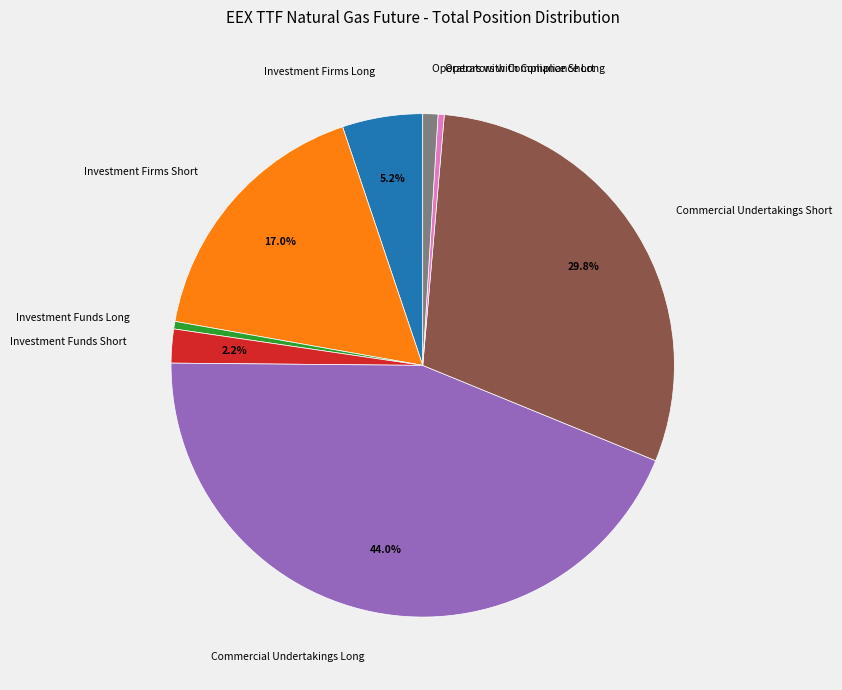

What is the largest slice in the pie chart?

Commercial Undertakings Long